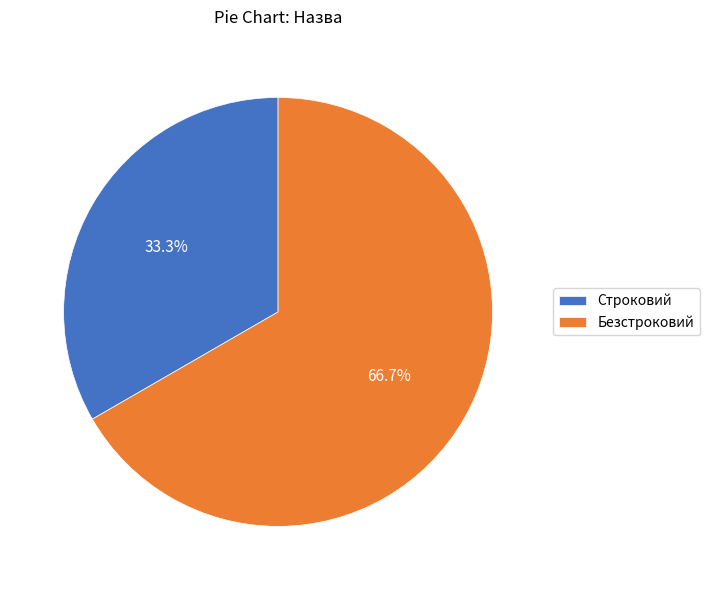

Which slice is the largest?

Безстроковий